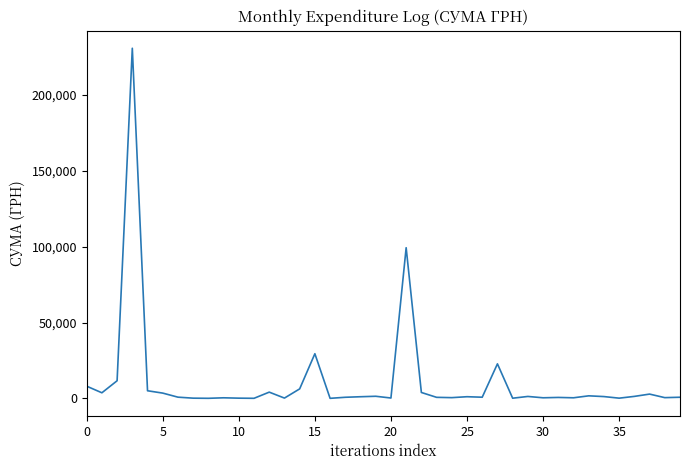

How many lines are shown in the chart?

1